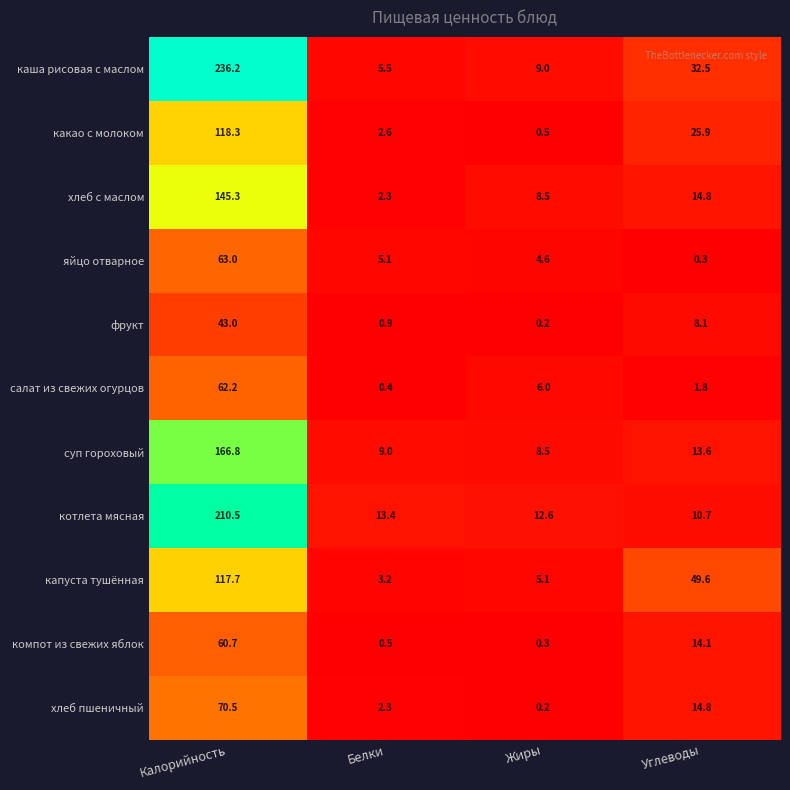

At how many categories does at least one series exceed 109?

1